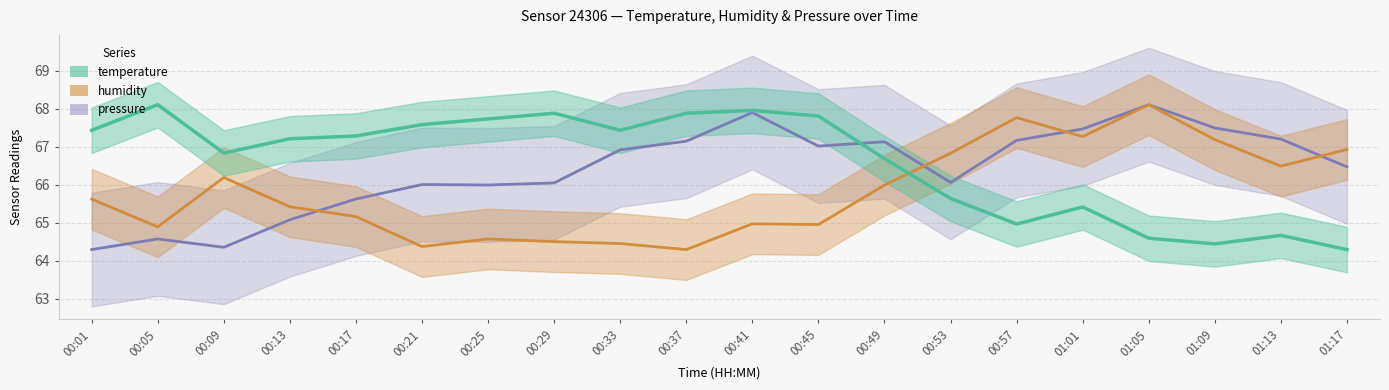

What is the sum of the pressure_norm values at 00:25 and 00:09?

130.3